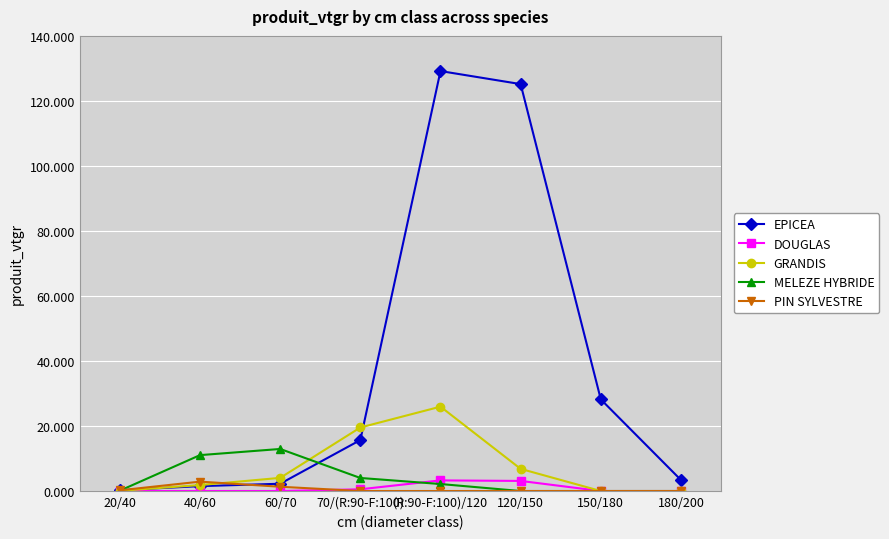

Where is MELEZE HYBRIDE nearest to the value 6?

70/(R:90-F:100)